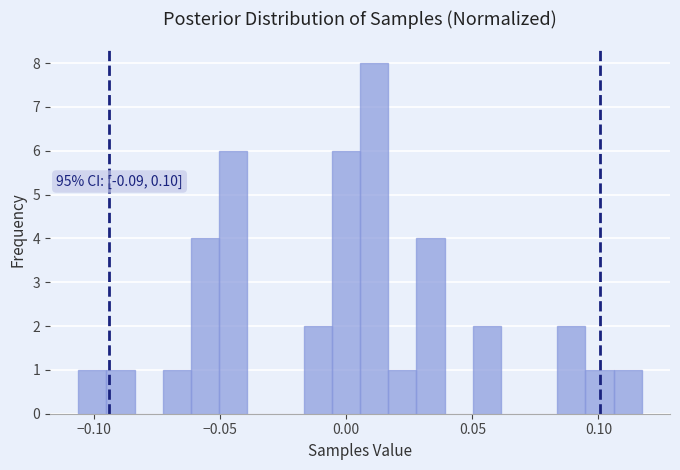

Around what value on the x-axis is the tallest bar? Give the approximate position of its centre, as read against the axis.

0.010